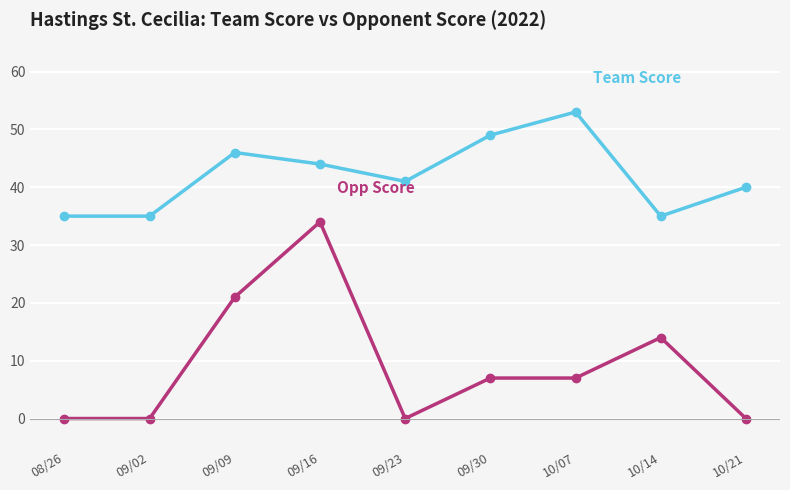

What is the label of the 1st point from the right?

10/21